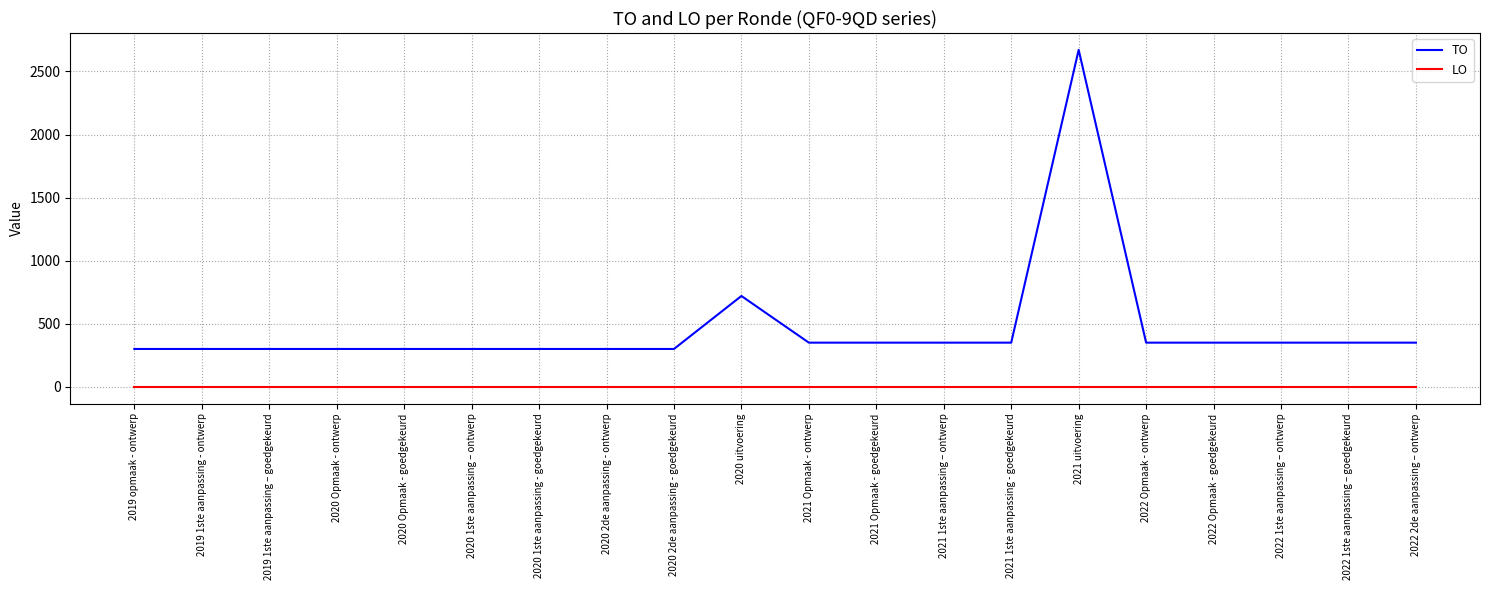

True or false: LO and TO intersect in this chart.

False